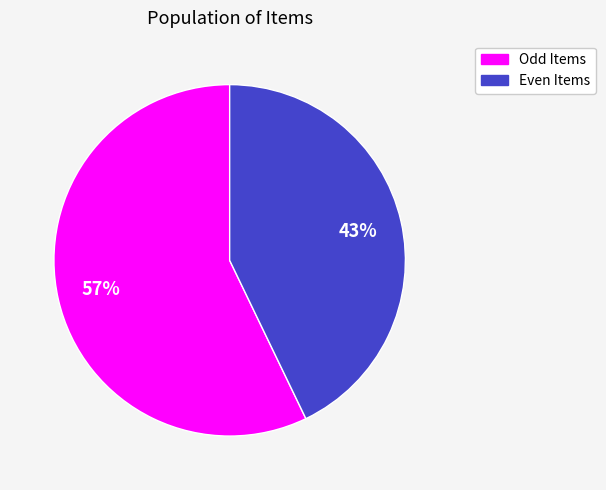

To the nearest percent, what is the difference between the largest and smallest slice percentages?

14%